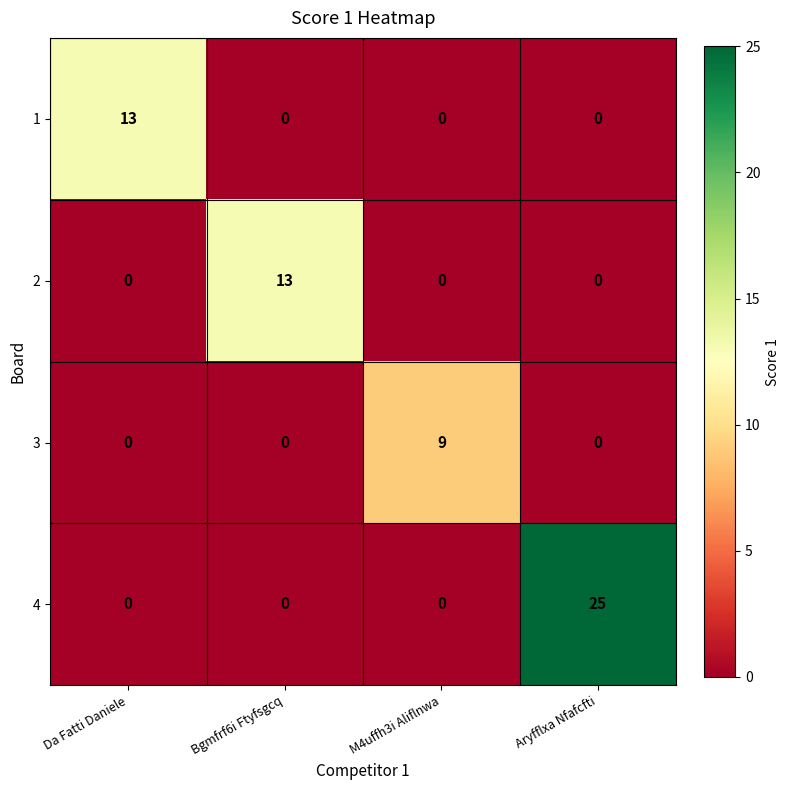

How many categories are shown in the chart?

4